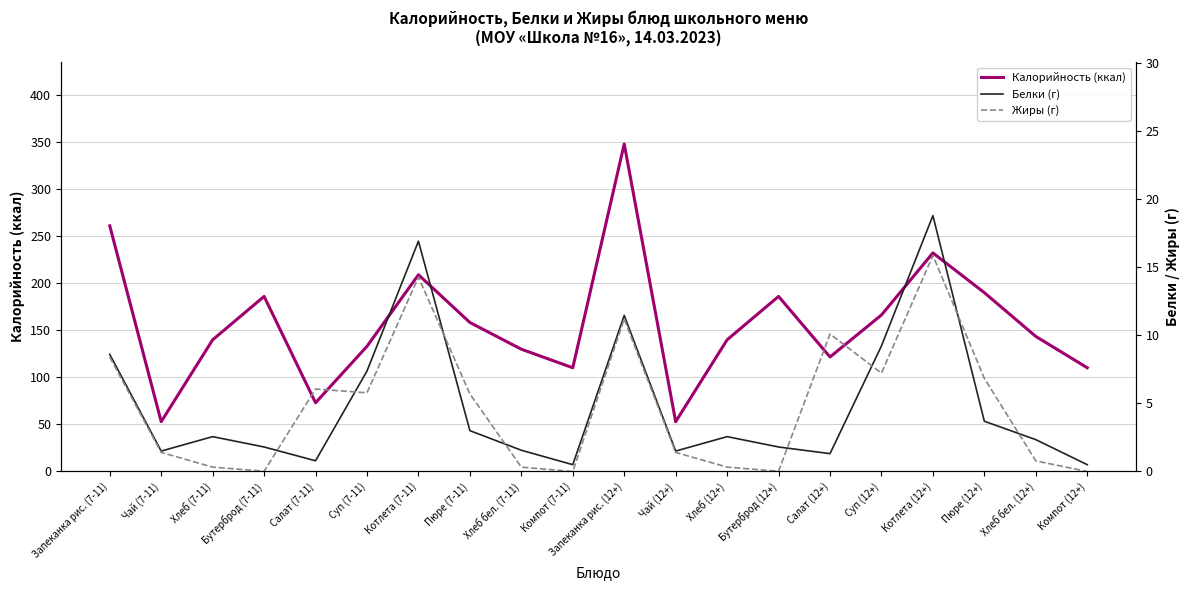

At how many categories does at least one series exceed 319?

1